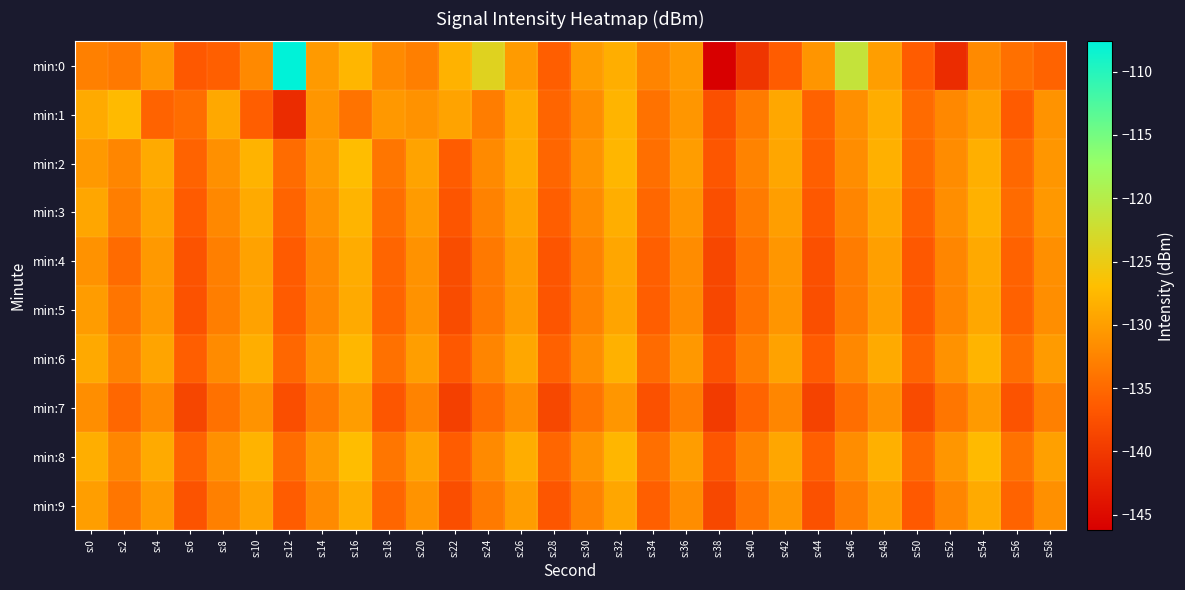

Which series has the largest total across all categories?

min:8